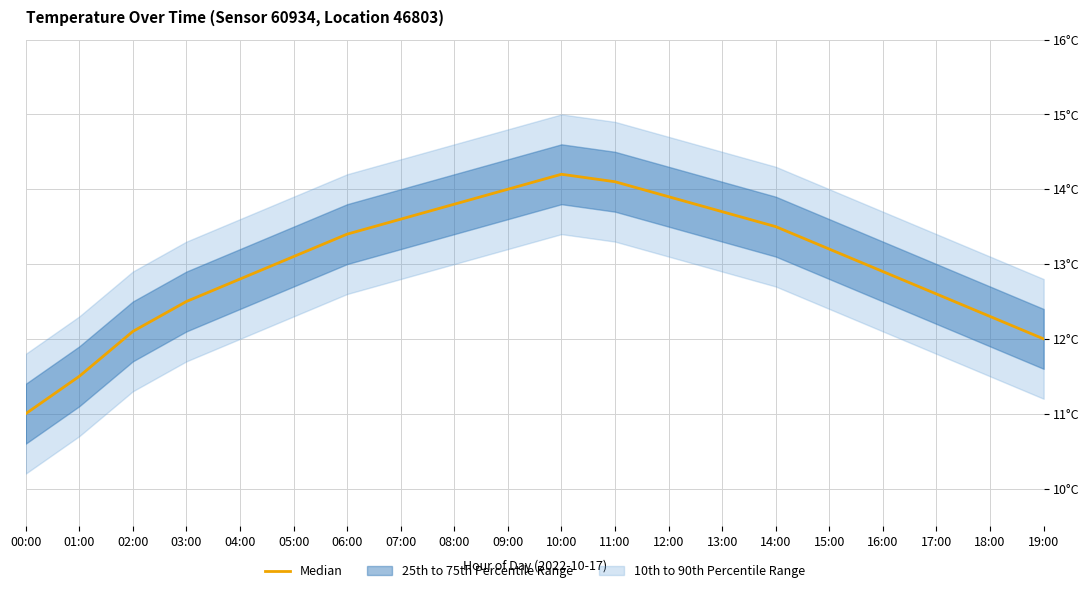

At which category does the data reach its first local peak?

10:00